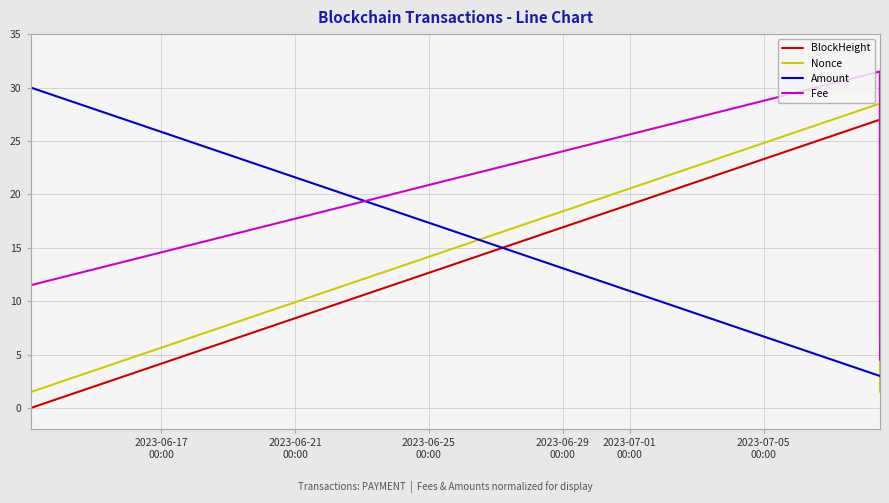

Count the number of data series in this chart.

4